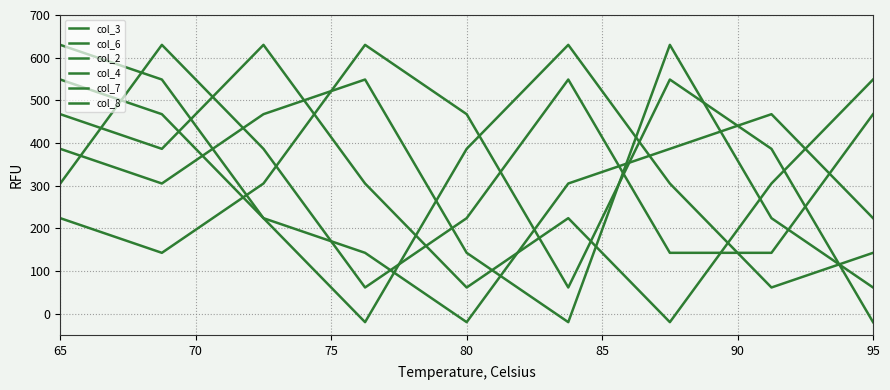

Is this an area chart (filled region under the line)?

No